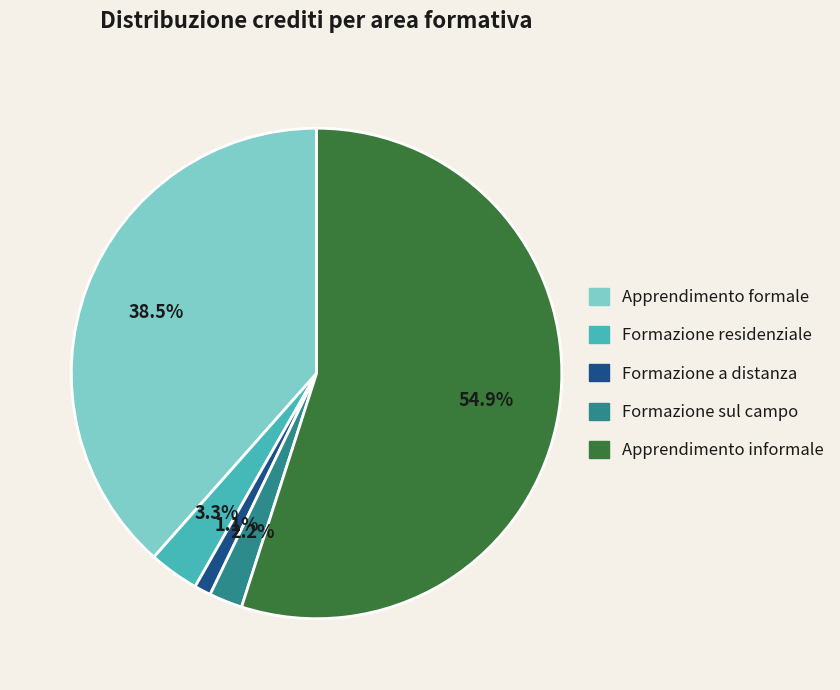

Which slice is the largest?

Apprendimento informale